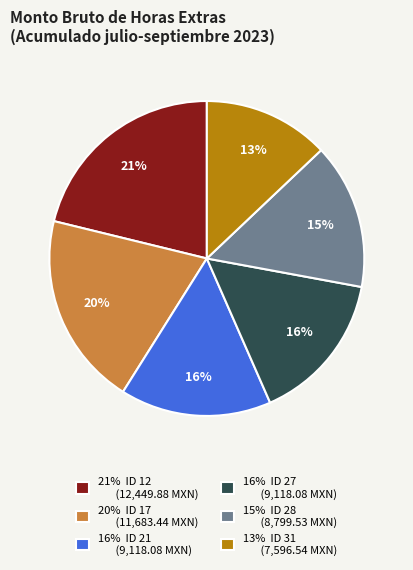

To the nearest percent, what is the difference between the largest and smallest slice percentages?

8%